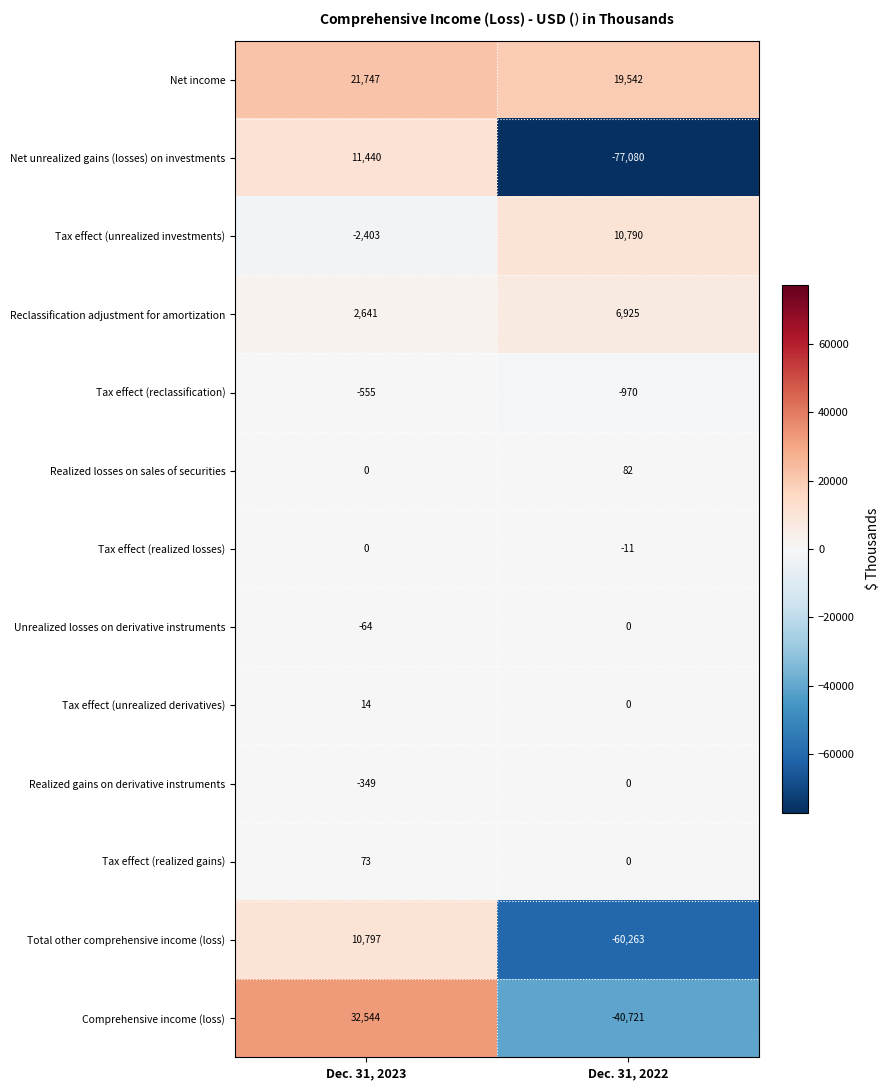

What is the average value of the Tax effect (unrealized derivatives) series?

7